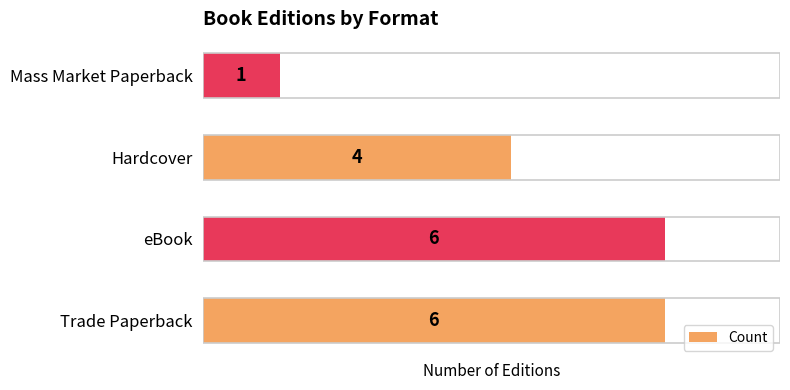

What is the difference between the values at Mass Market Paperback and Trade Paperback?

5